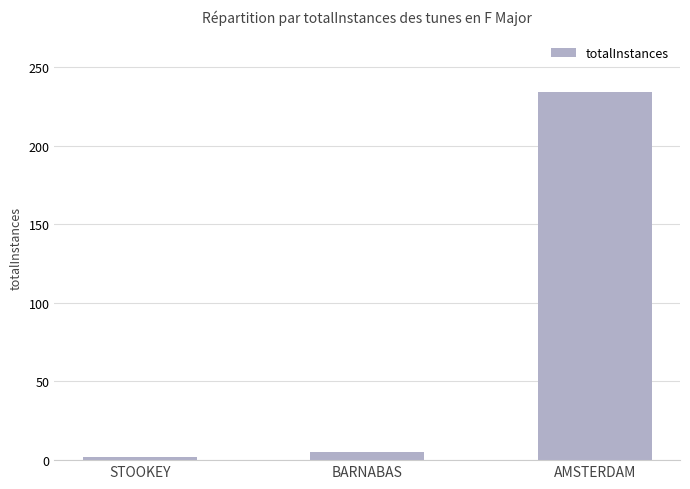

Rank the categories by value from lowest to highest.

STOOKEY, BARNABAS, AMSTERDAM